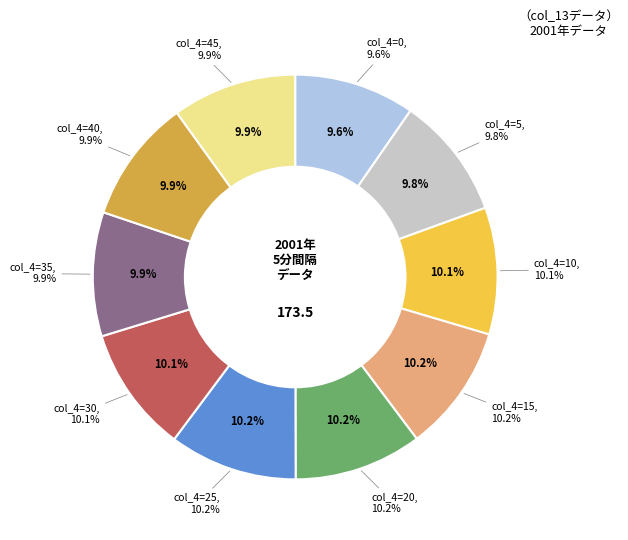

Which category has the biggest portion of the pie?

25